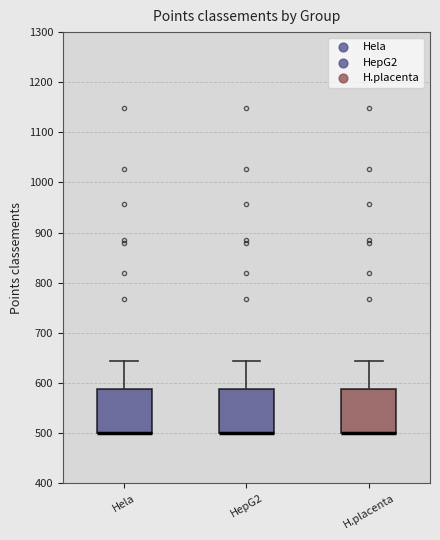

Reading left to right, read every box against the y-axis: the position of its median line, the range the box covers, and the ends of its whiskers. The values are not printed on the chart, so give them approximately, as read against the axis.

Hela: median 500 (drawn on the box's lower edge), box 500 to 590, whiskers 500 to 640
HepG2: median 500 (drawn on the box's lower edge), box 500 to 590, whiskers 500 to 640
H.placenta: median 500 (drawn on the box's lower edge), box 500 to 590, whiskers 500 to 640